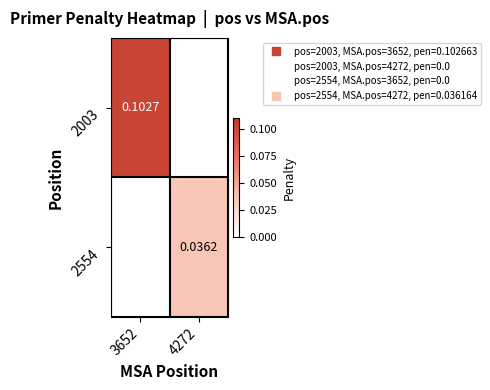

What is the average value of the 2003 series?

0.1